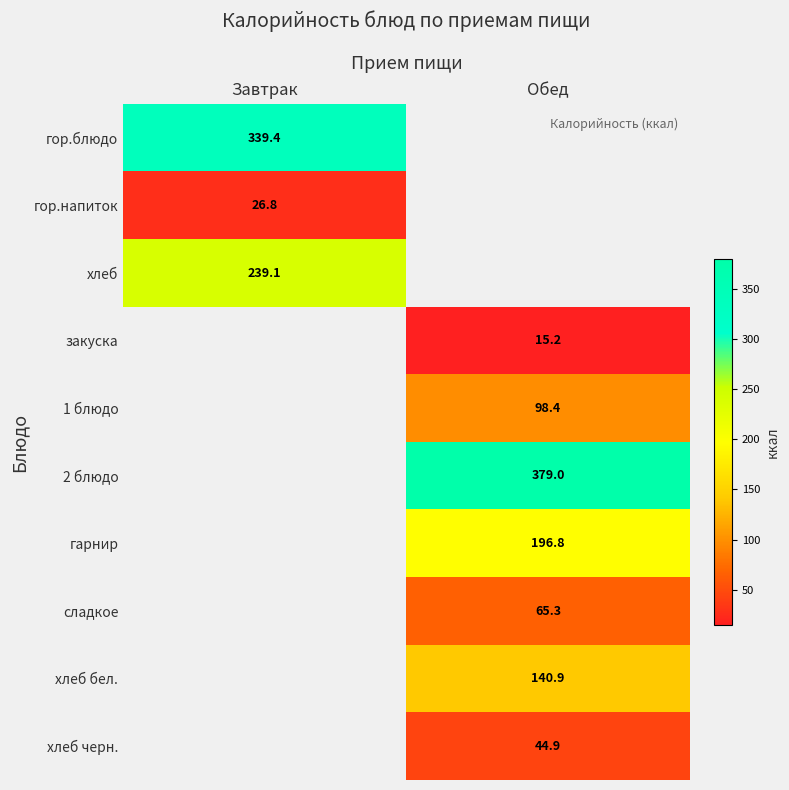

Between Обед and Завтрак, which is larger?

Завтрак